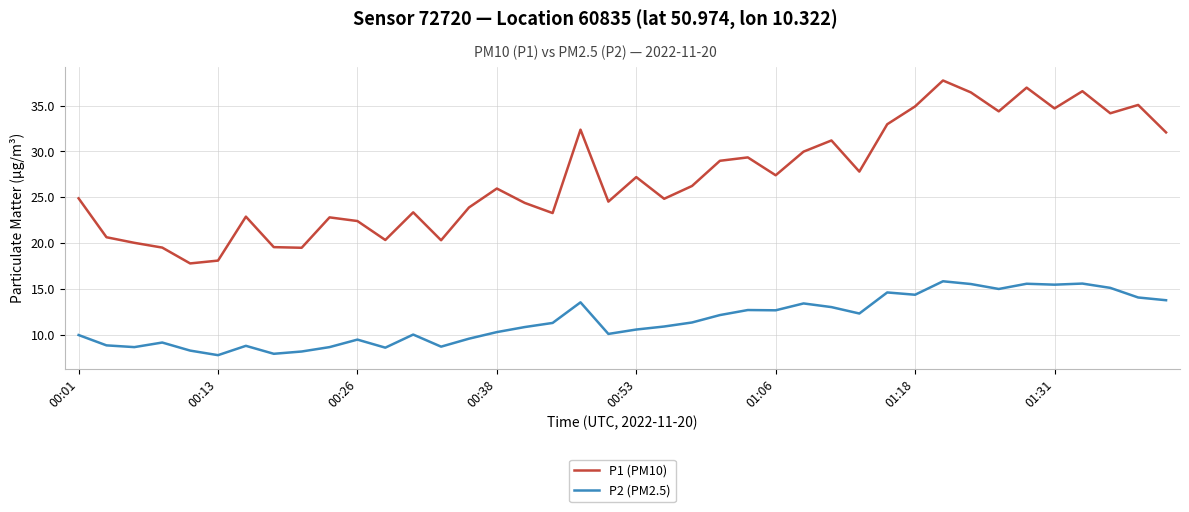

In P2 (PM2.5), how many points are higher than both neighbors (excluding endpoints)?

11